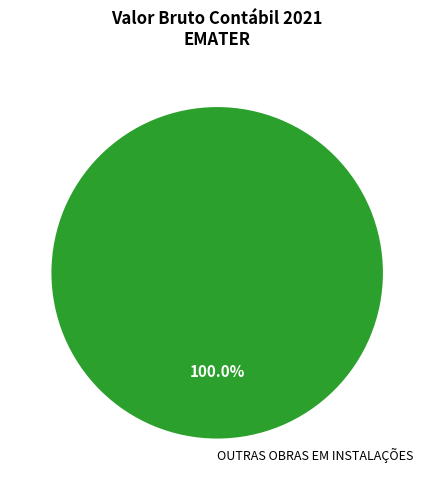

Rank the categories by value from highest to lowest.

OUTRAS OBRAS EM INSTALAÇÕES